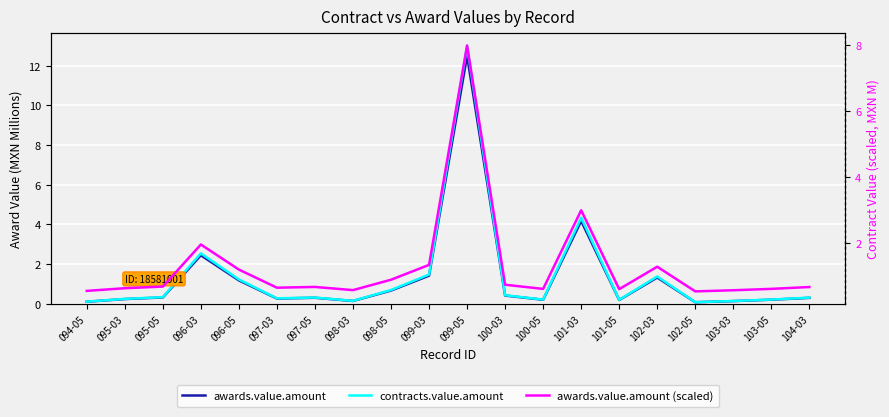

At which category does awards.value.amount reach its first local valley?

097-03